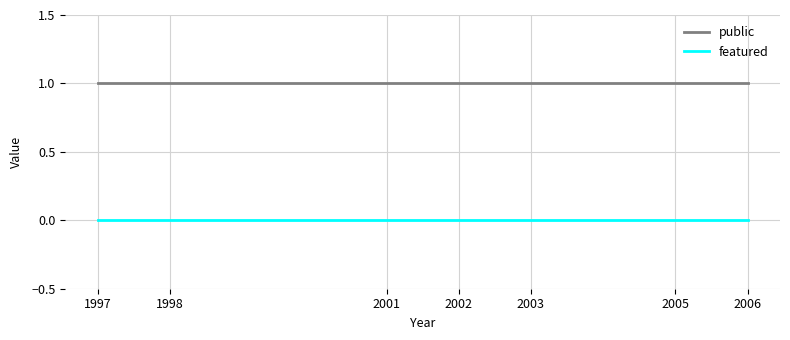

Reading right to left, what are all the values shown in this chart?

public: 1	1	1	1	1	1	1
featured: 0	0	0	0	0	0	0